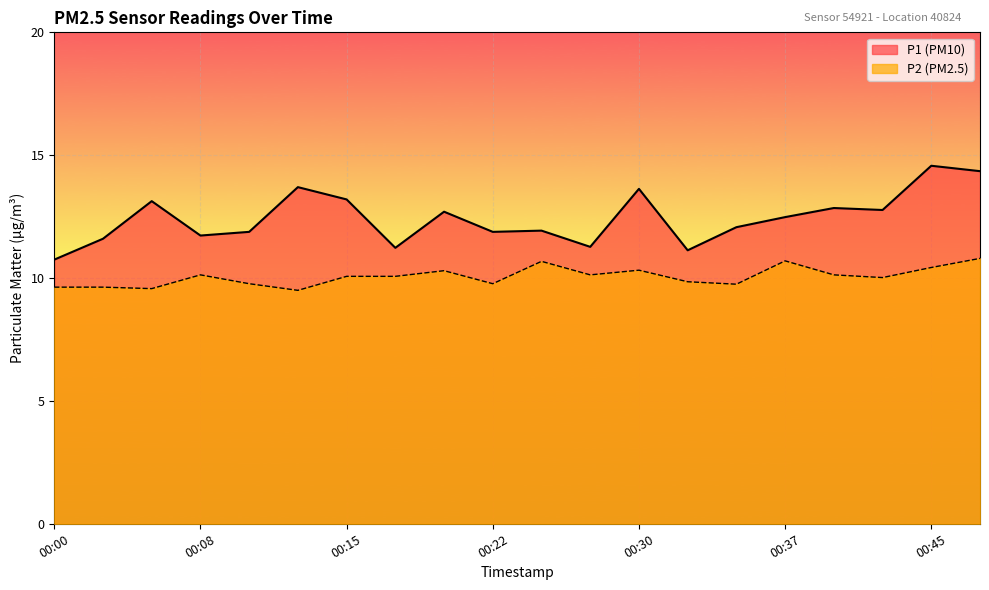

What are all the series names shown in the legend?

P1, P2